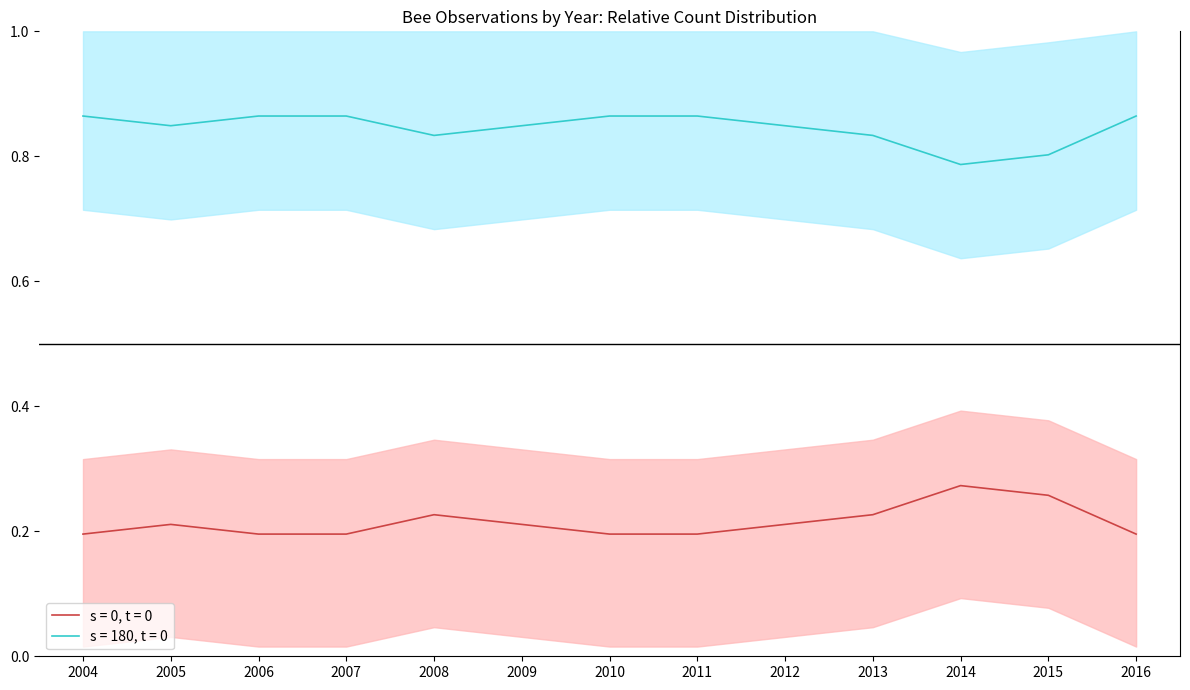

How many interior local valleys does the s = 180, t = 0 series have?

3